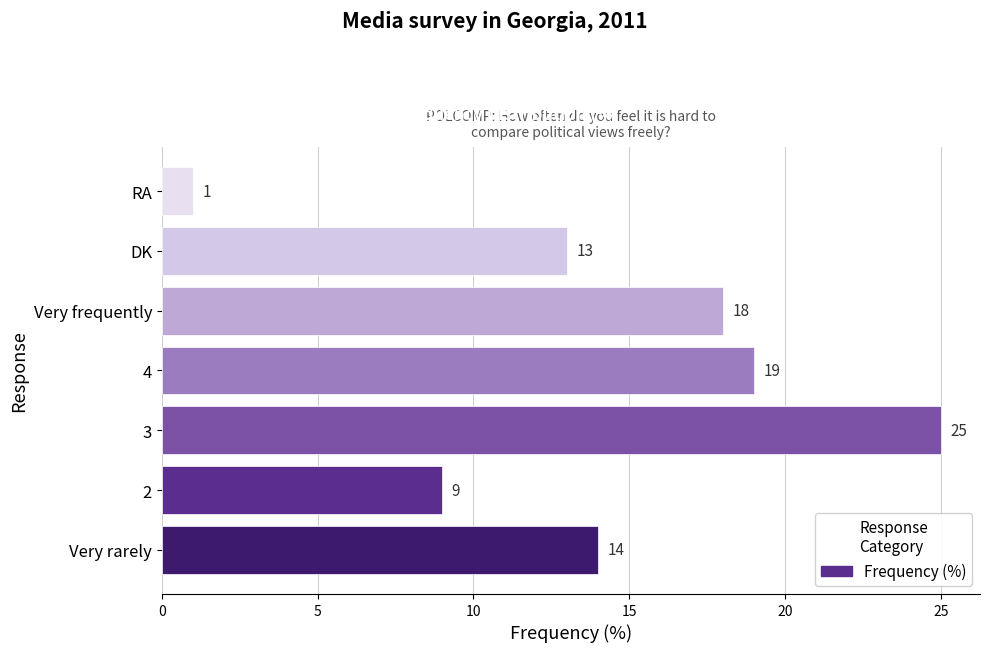

What is the difference between the maximum and minimum values?

24